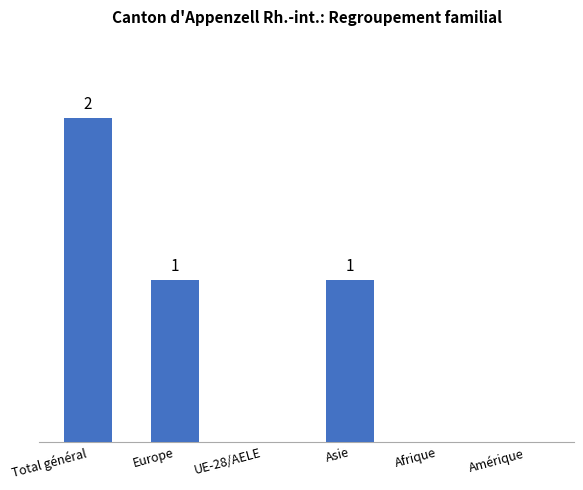

Which category has the highest value across all series?

Total général